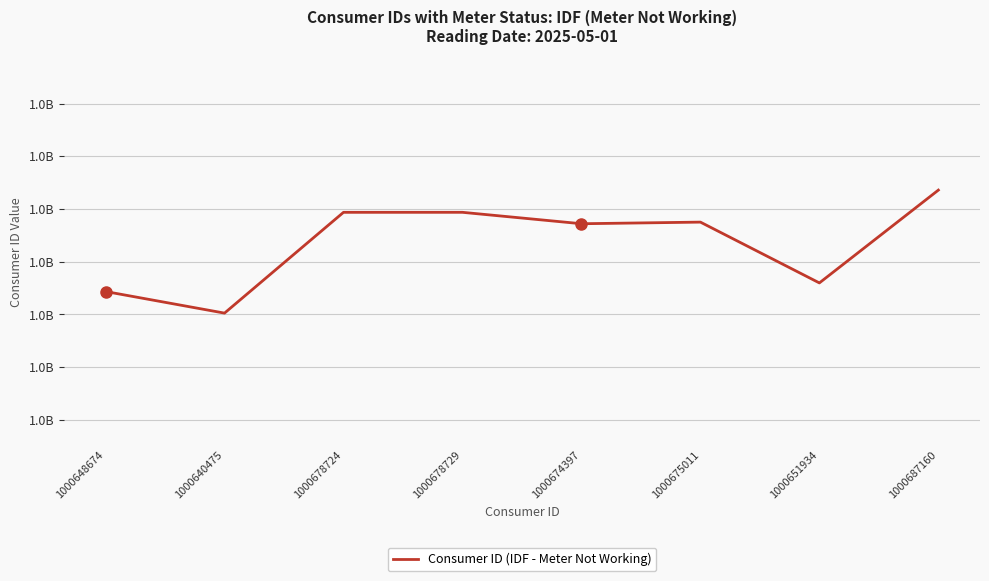

The chart shows a value of 1000675011 at 1000675011. True or false?

True